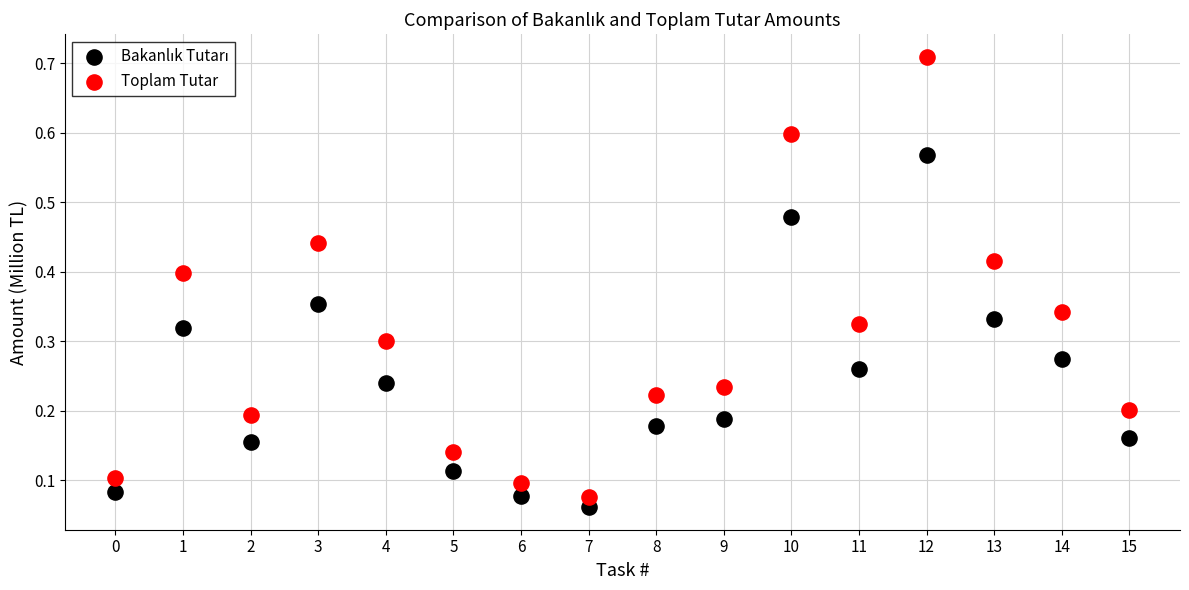

Which series has the largest Y range (max minus min)?

Toplam Tutar